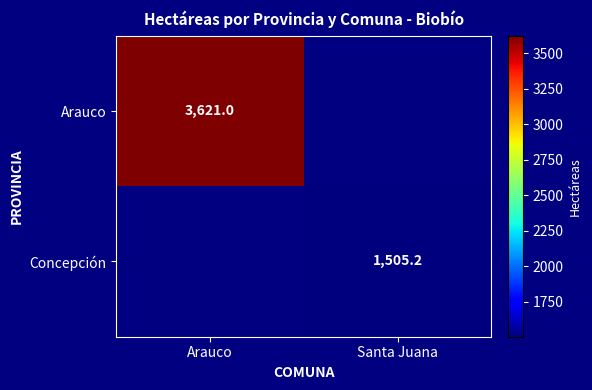

At which category does the chart reach its minimum across all series?

Santa Juana